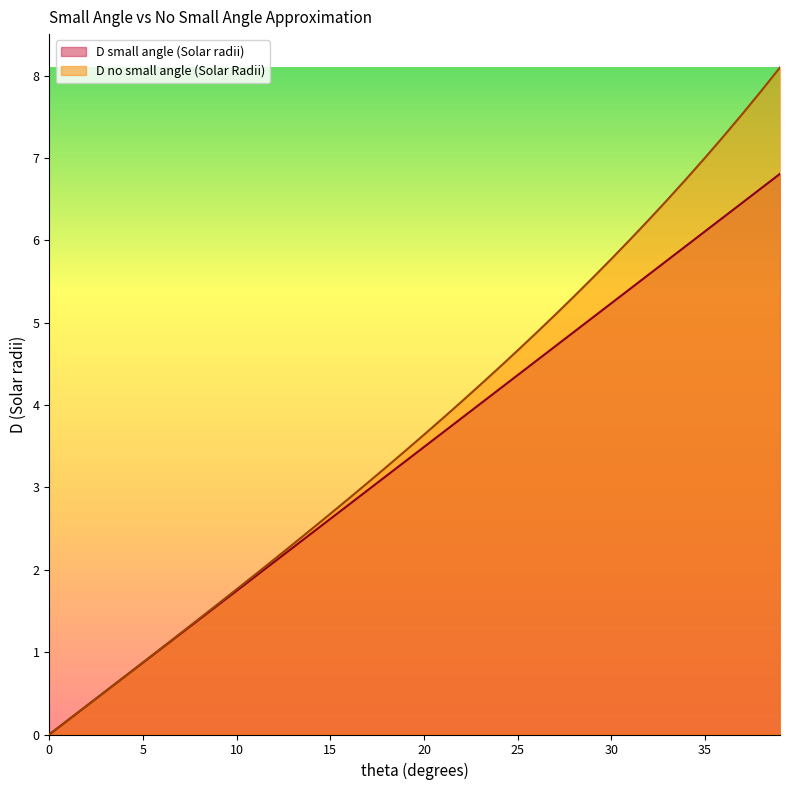

What is the sum of the D small angle (Solar radii) values at 19 and 34?

9.3